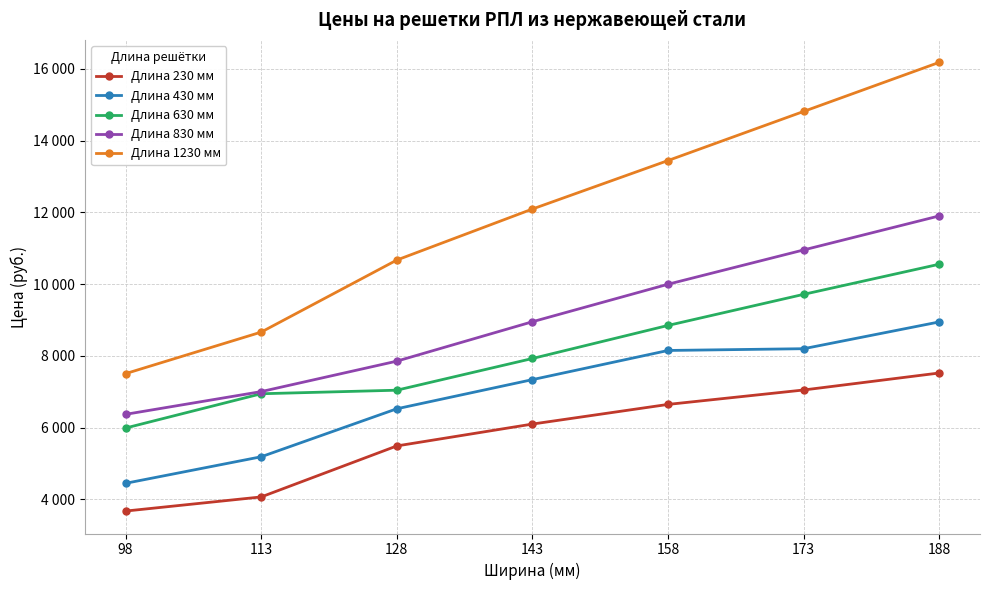

Does the chart have visible grid lines?

Yes